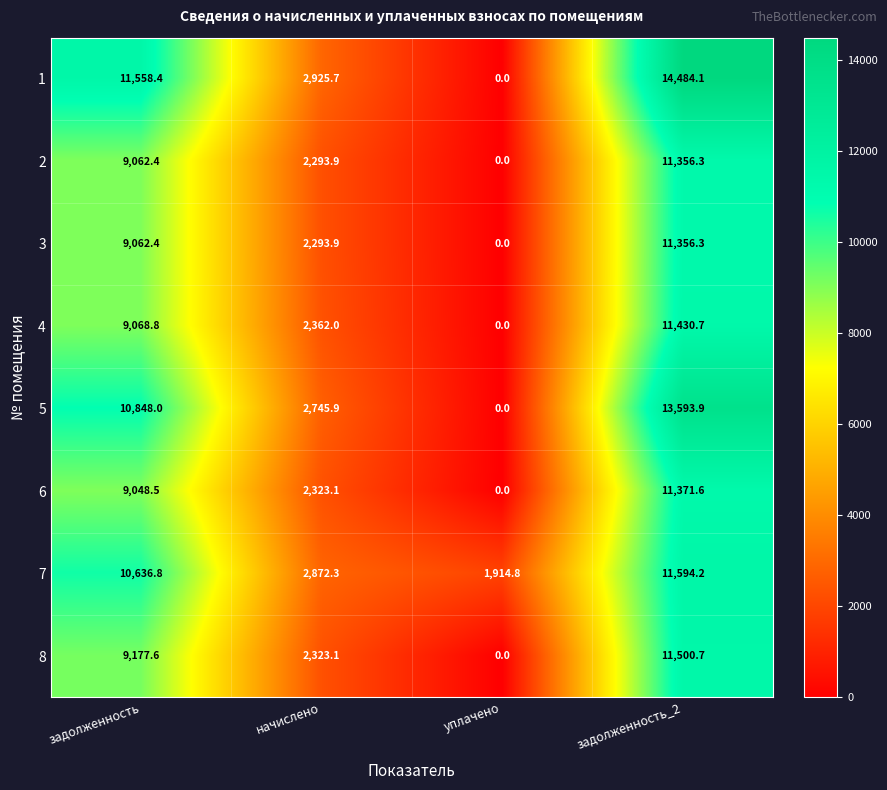

Rank the categories by 8 value from highest to lowest.

задолженность_2, задолженность, начислено, уплачено